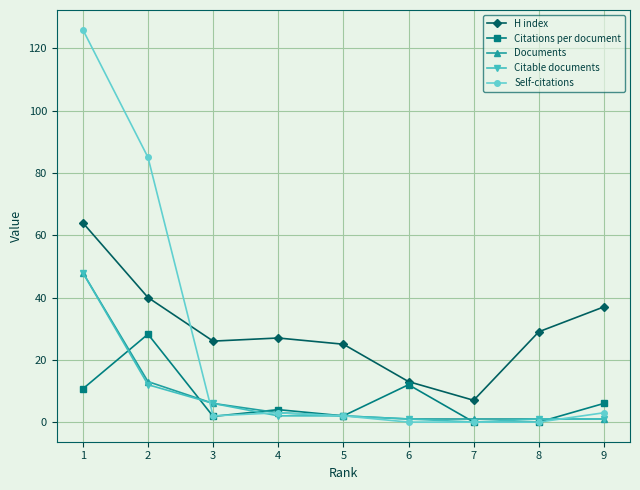

What is the maximum value for Self-citations?

126.0